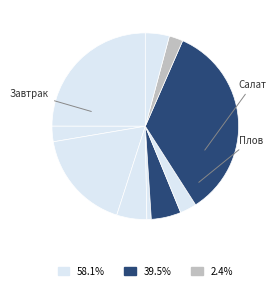

Is there any slice that represents more than half of the pie?

No